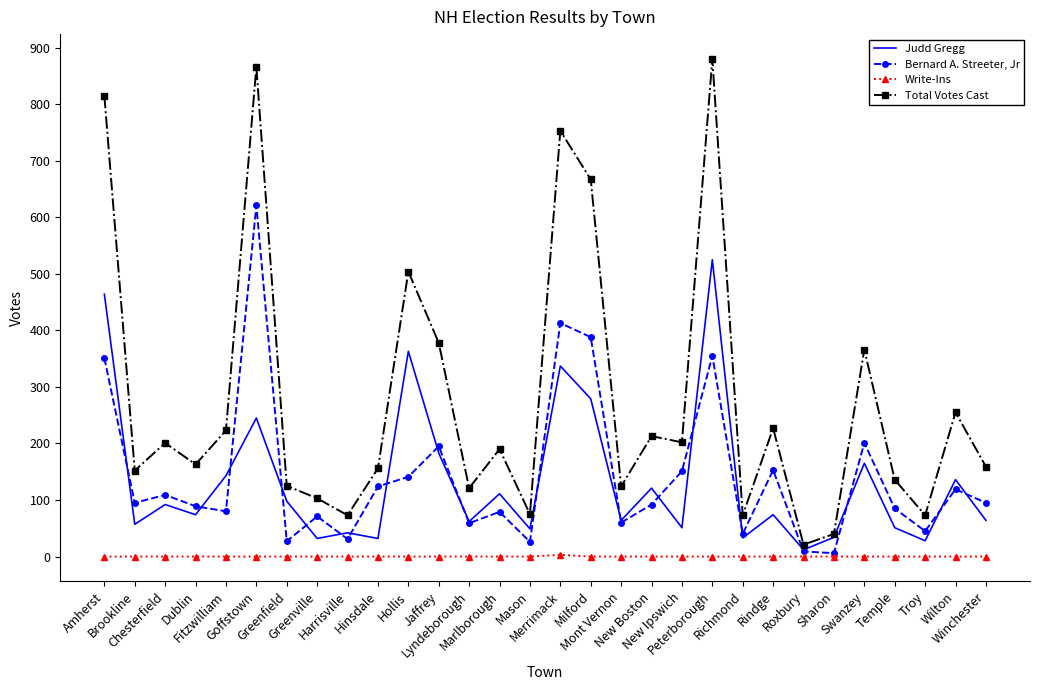

How many intersections are there between Judd Gregg and Bernard A. Streeter, Jr?

19